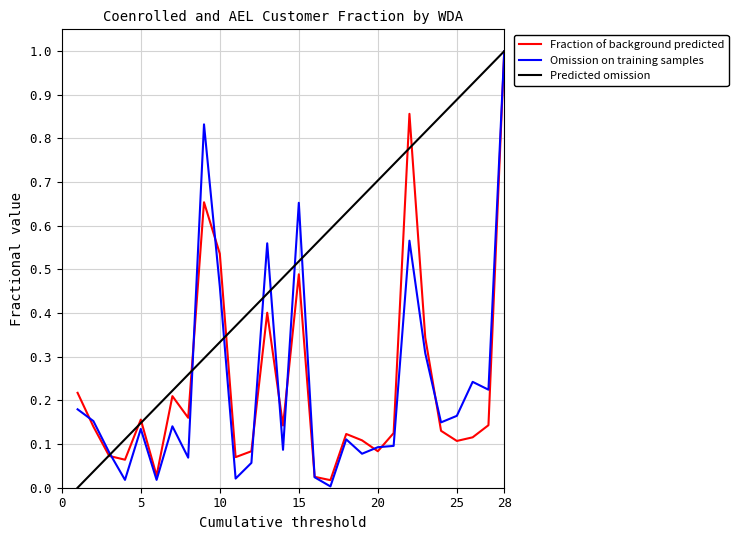

True or false: Omission on training samples has a value of 0.0 at 5.

False